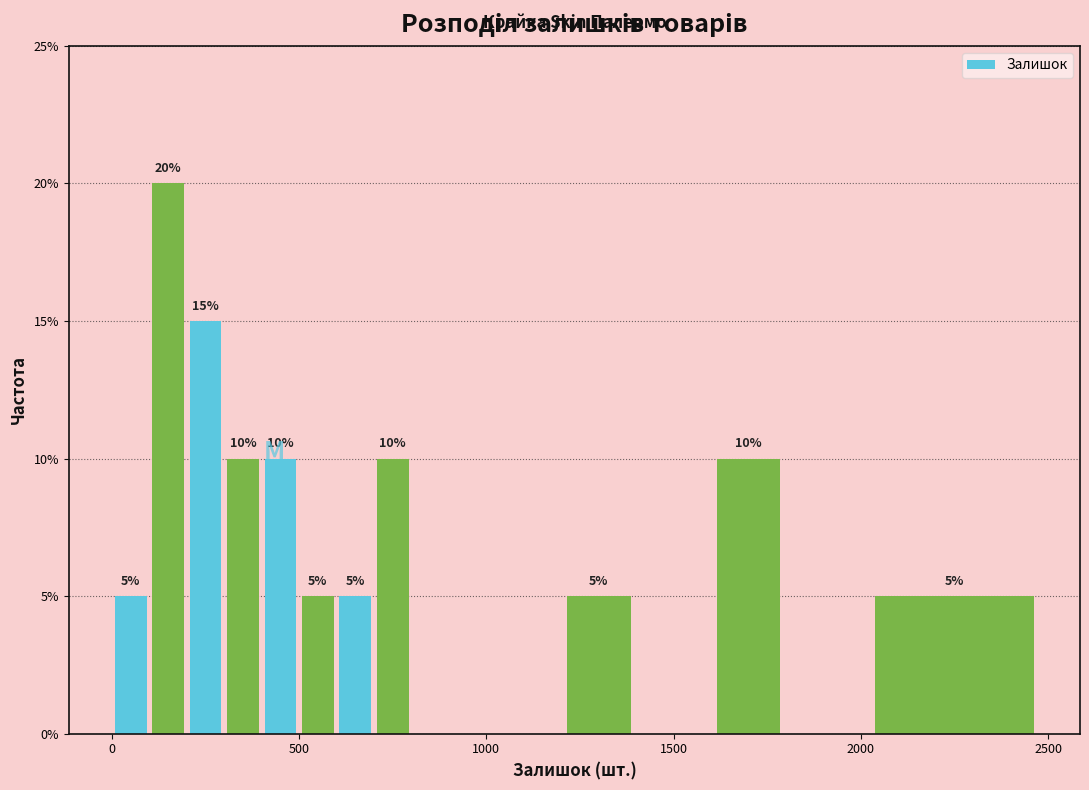

Read against the x-axis, roughly where is the centre of the tallest bar?

150